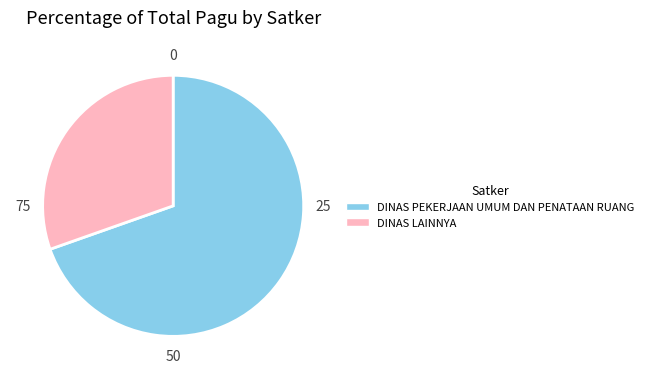

Which category has the biggest portion of the pie?

DINAS PEKERJAAN UMUM DAN PENATAAN RUANG